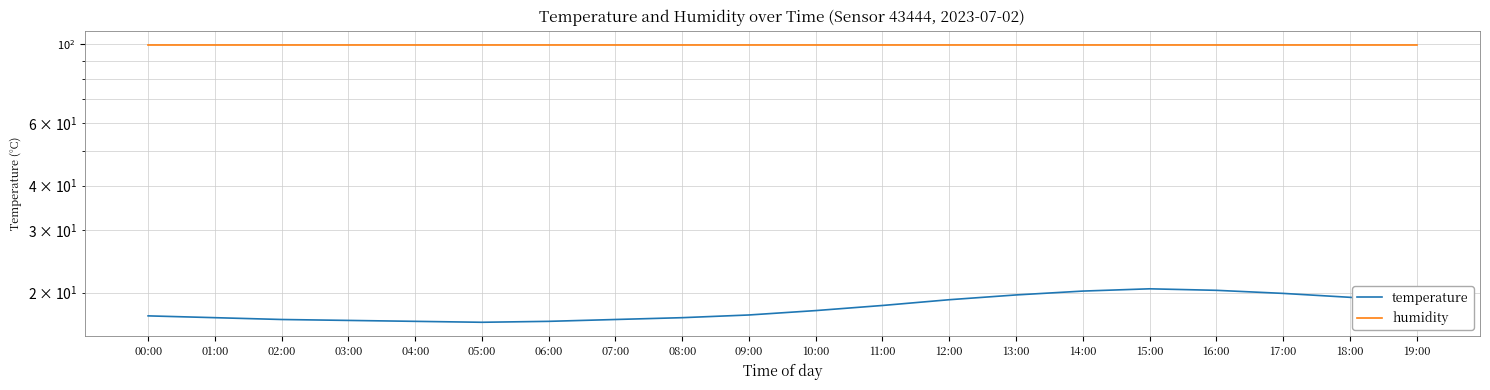

How many categories are shown in the chart?

20